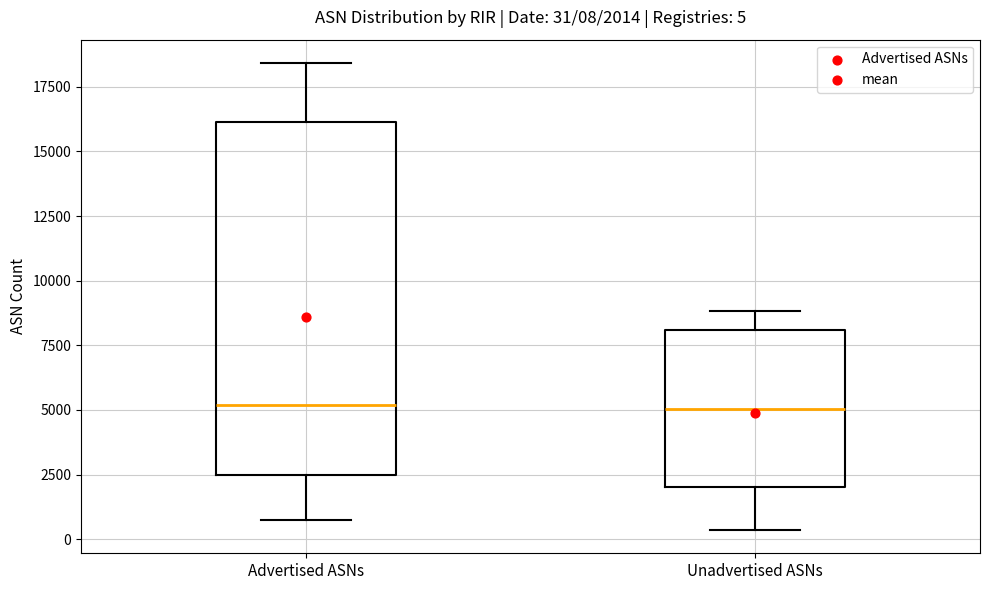

Which box is the tallest, from its lower edge to its upper edge?

Advertised ASNs